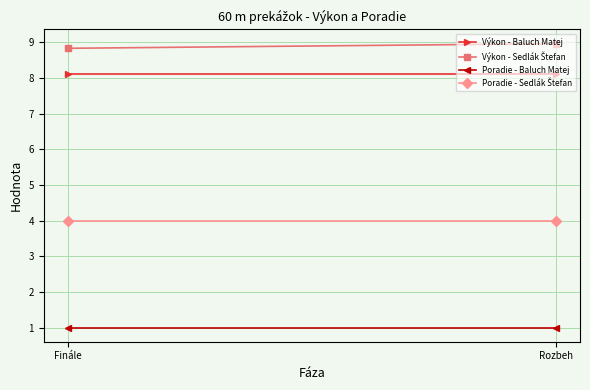

Which series changed the most between Finále and Rozbeh?

Výkon - Sedlák Štefan